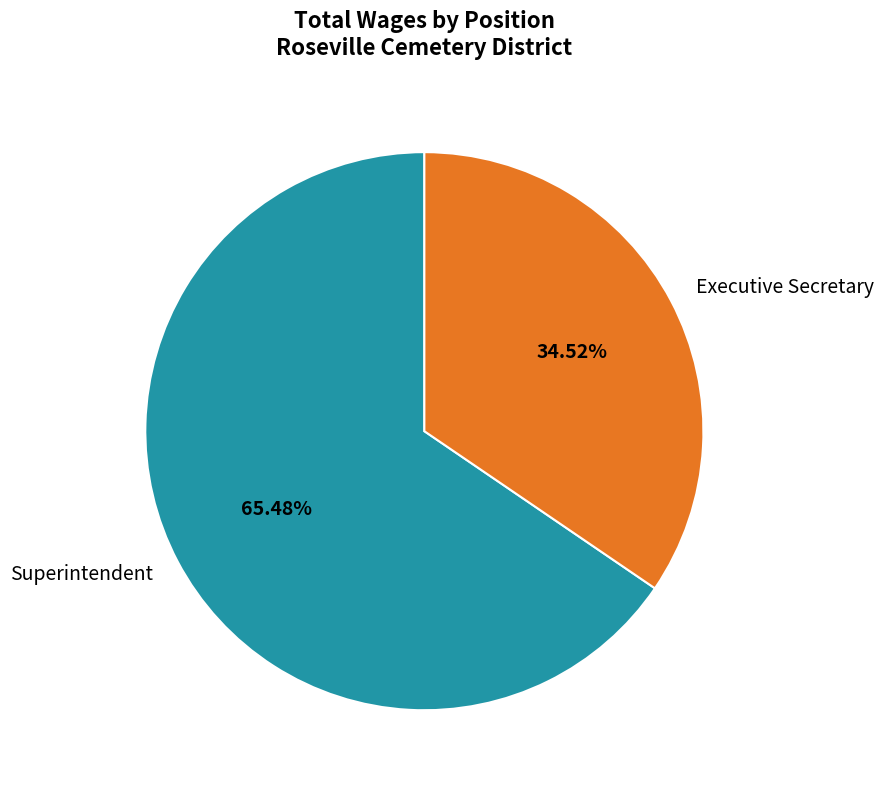

What is the largest slice in the pie chart?

Superintendent